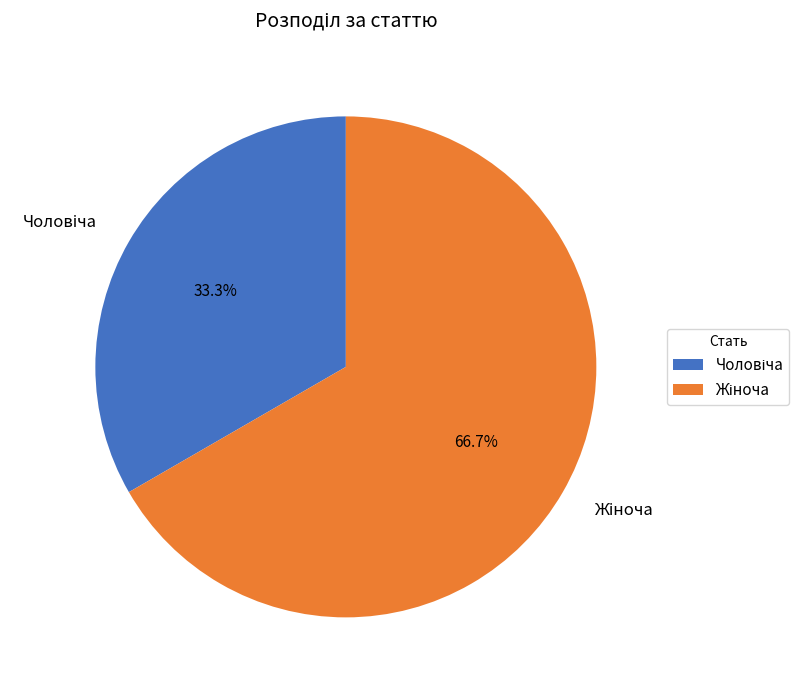

Does any single category account for the majority?

Yes